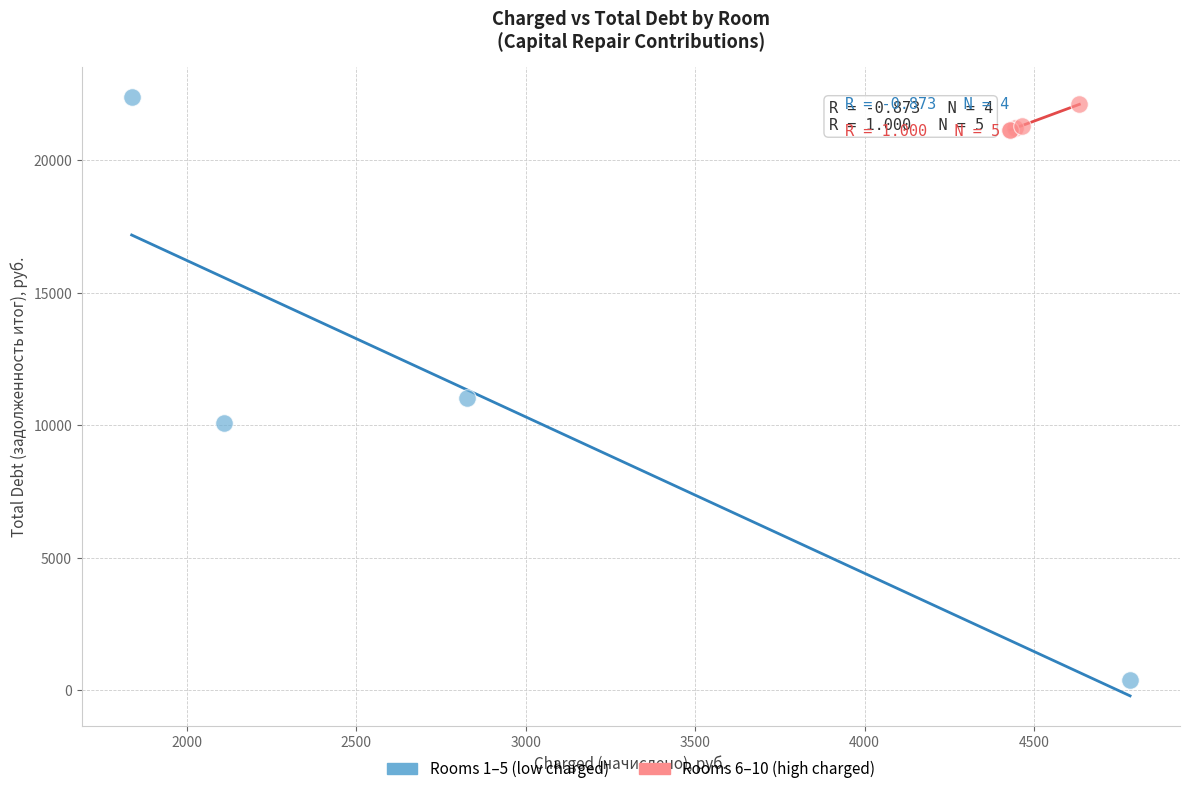

Which series contains the lowest Y value?

Rooms 1–5 (low charged)